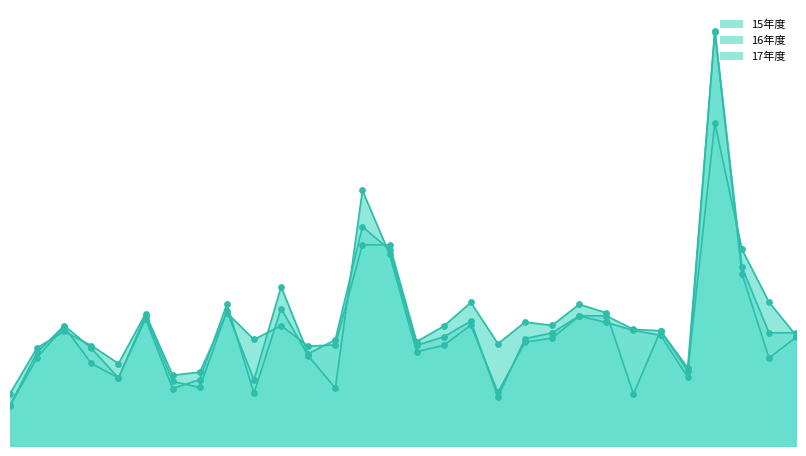

Which series has the largest total across all categories?

15年度